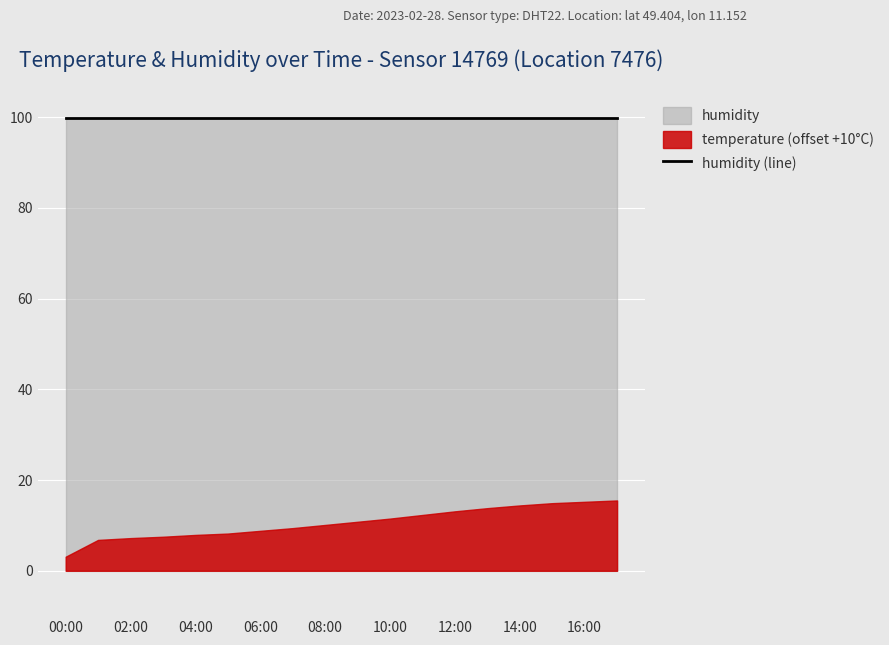

What position from the right is 12:00?

6